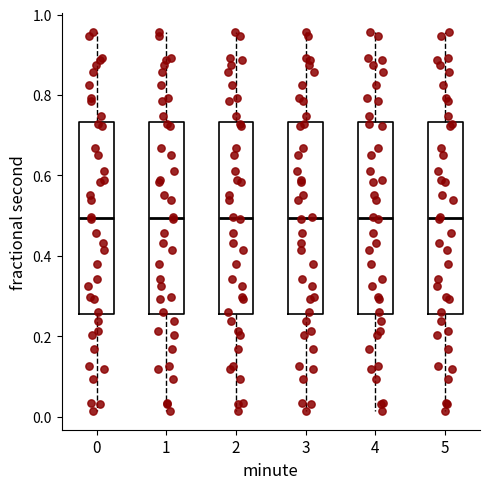

Reading left to right, transcribe this box plot: for each box, give where its median line is, the range the box spans, and where its two whiskers end, as read against the y-axis. The values are not printed on the chart, so give them approximately, as read against the axis.

0: median 0.50, box 0.26 to 0.74, whiskers 0.02 to 0.96
1: median 0.50, box 0.26 to 0.74, whiskers 0.02 to 0.96
2: median 0.50, box 0.26 to 0.74, whiskers 0.02 to 0.96
3: median 0.50, box 0.26 to 0.74, whiskers 0.02 to 0.96
4: median 0.50, box 0.26 to 0.74, whiskers 0.02 to 0.96
5: median 0.50, box 0.26 to 0.74, whiskers 0.02 to 0.96